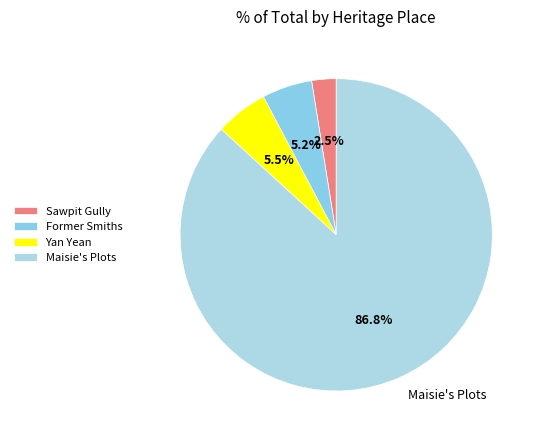

What is the majority slice?

Maisie's Plots